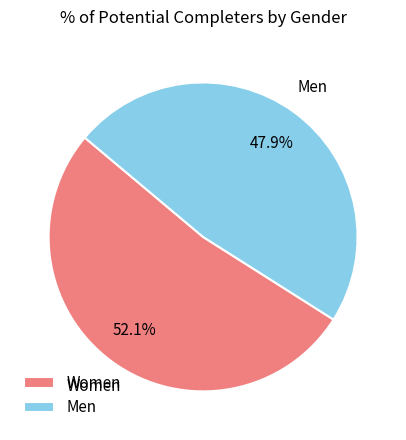

Count the number of slices in the pie.

2